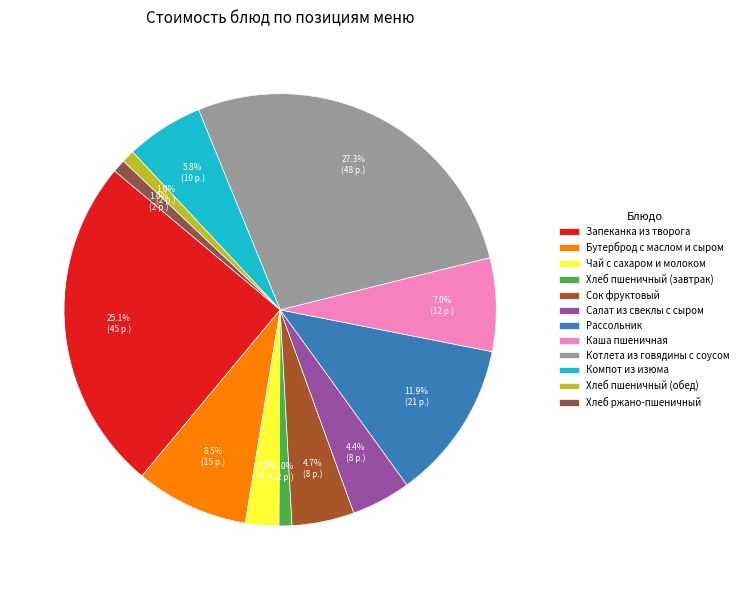

The Котлета из говядины с соусом slice represents 39% of the pie. True or false?

False